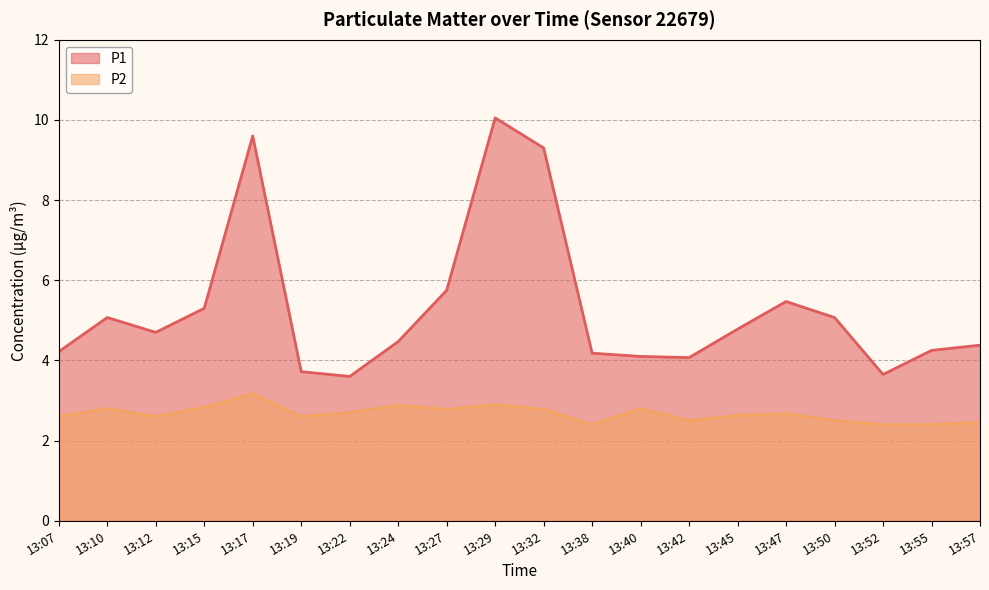

What are all the series names shown in the legend?

P1, P2